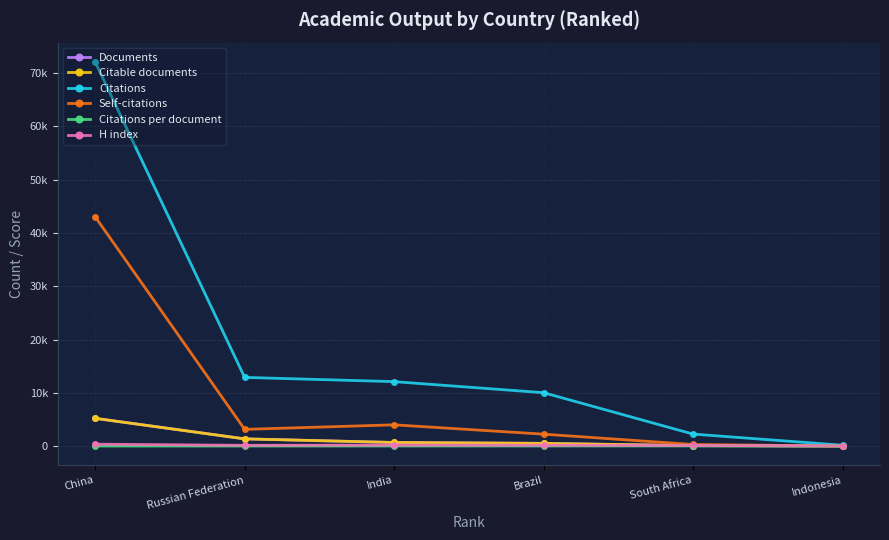

What are all the series names shown in the legend?

Documents, Citable documents, Citations, Self-citations, Citations per document, H index